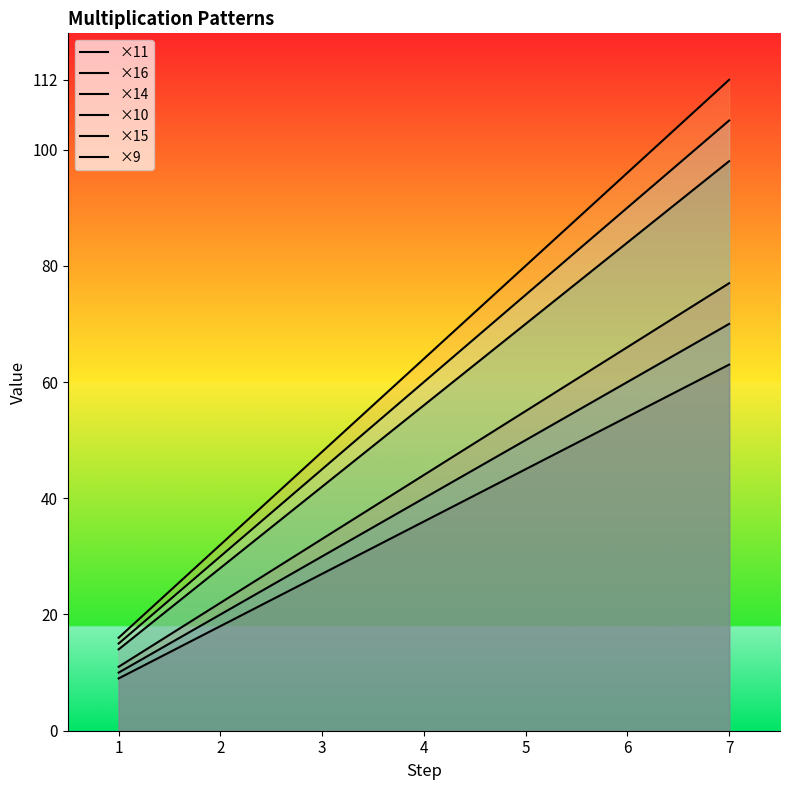

Which category has the lowest value in the ×16 series?

1